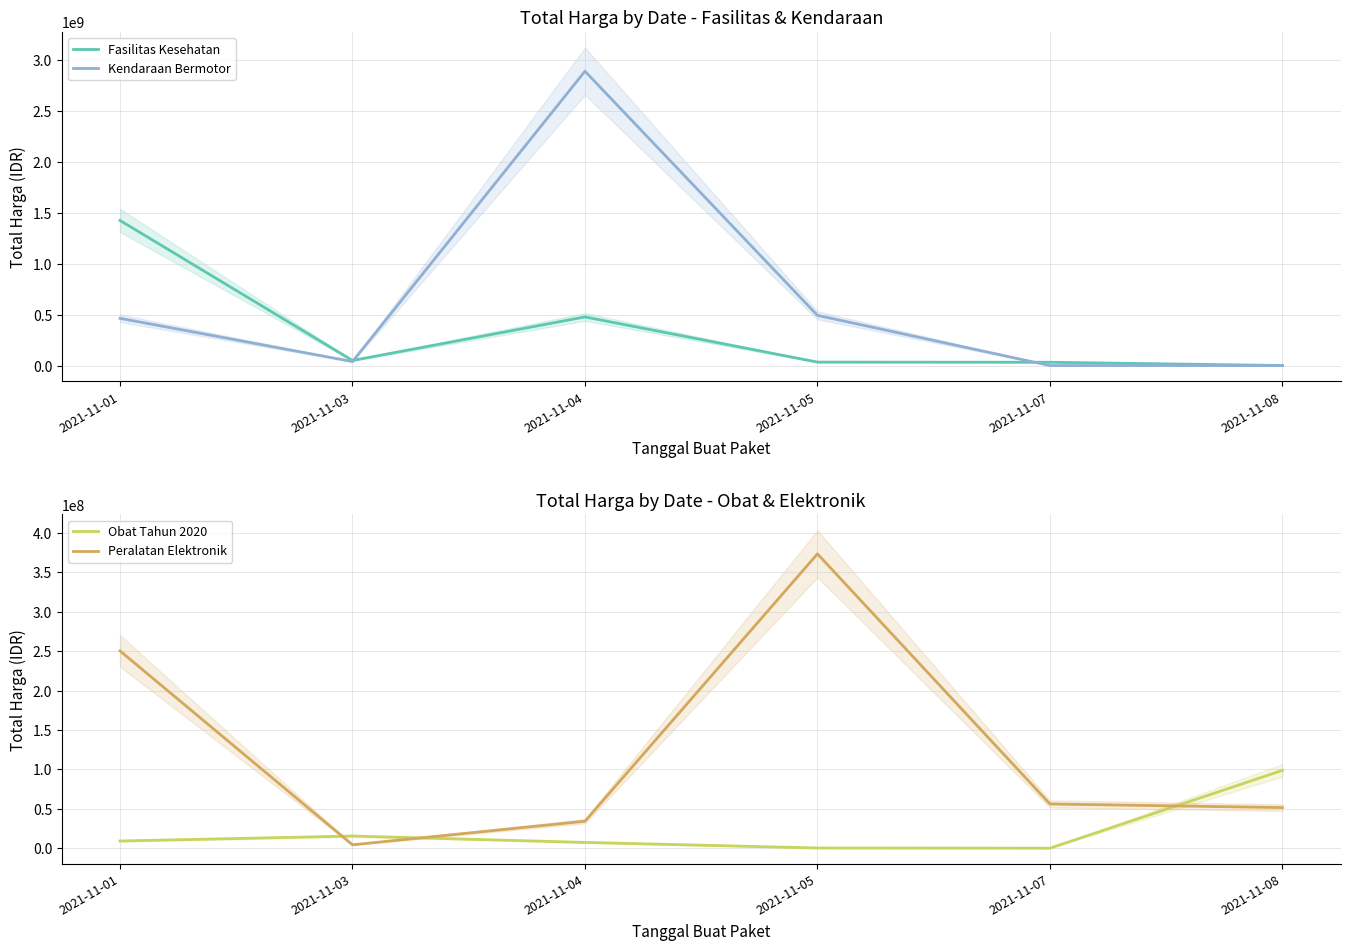

Reading right to left, transcribe all the data shown in this chart.

Fasilitas Kesehatan: 577875	32441200	34000000	477600000	49730040	1425867900
Kendaraan Bermotor: 0	0	493000000	2892122000	39440000	464002100
Obat Tahun 2020: 98772570	78000	333600	7401240	15513960	9180000
Peralatan Elektronik: 51601000	56152800	373404000	34292000	4350000	250350000